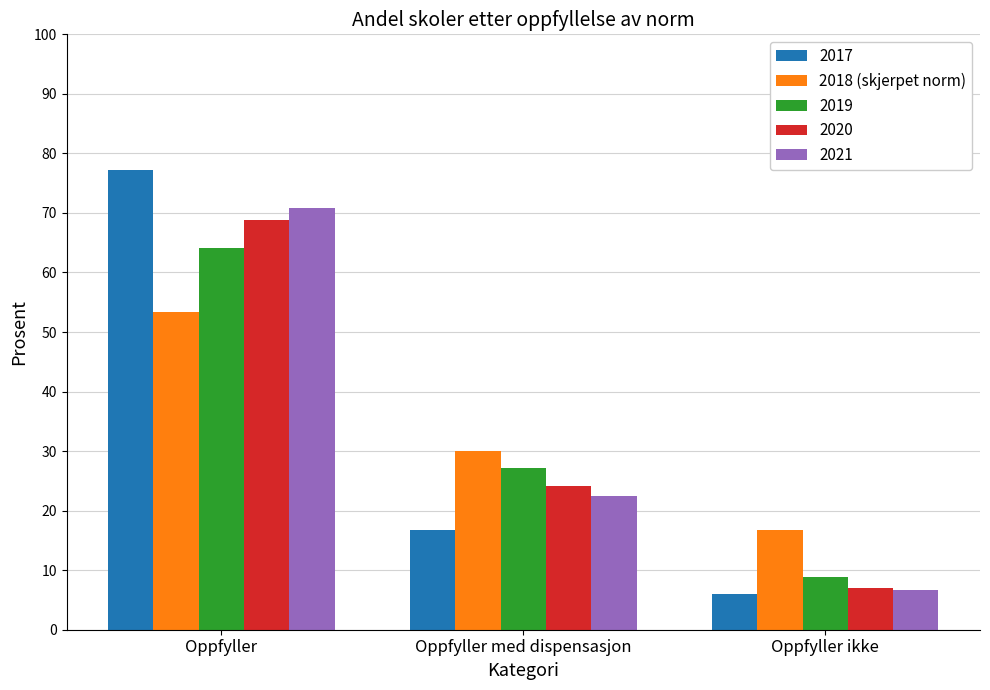

True or false: 2019 has a value of 8.8 at Oppfyller ikke.

True